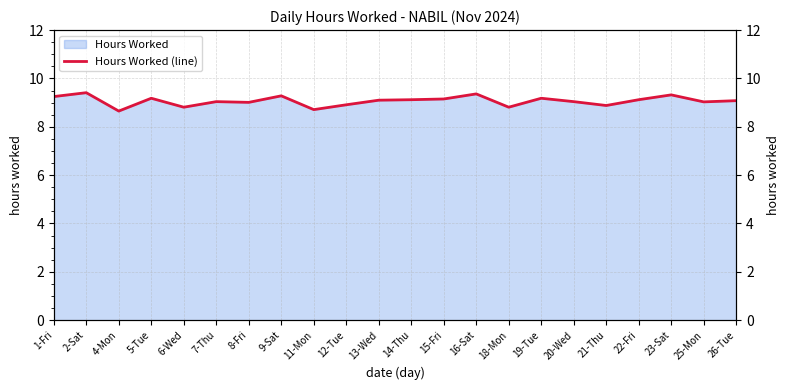

Between 19-Tue and 4-Mon, which is larger?

19-Tue